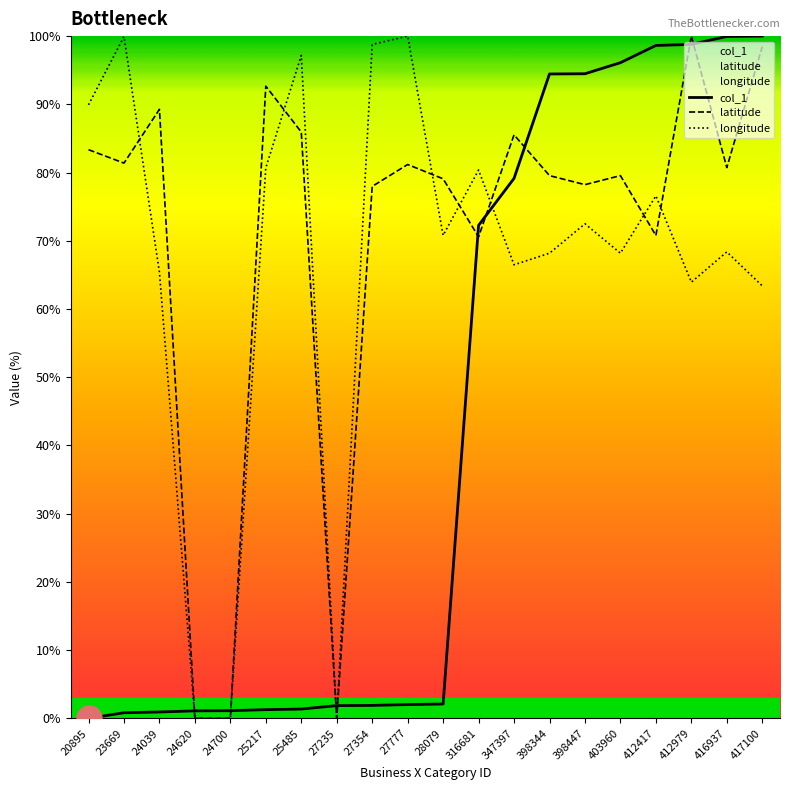

The latitude series shows 70.8 at 412417. True or false?

True